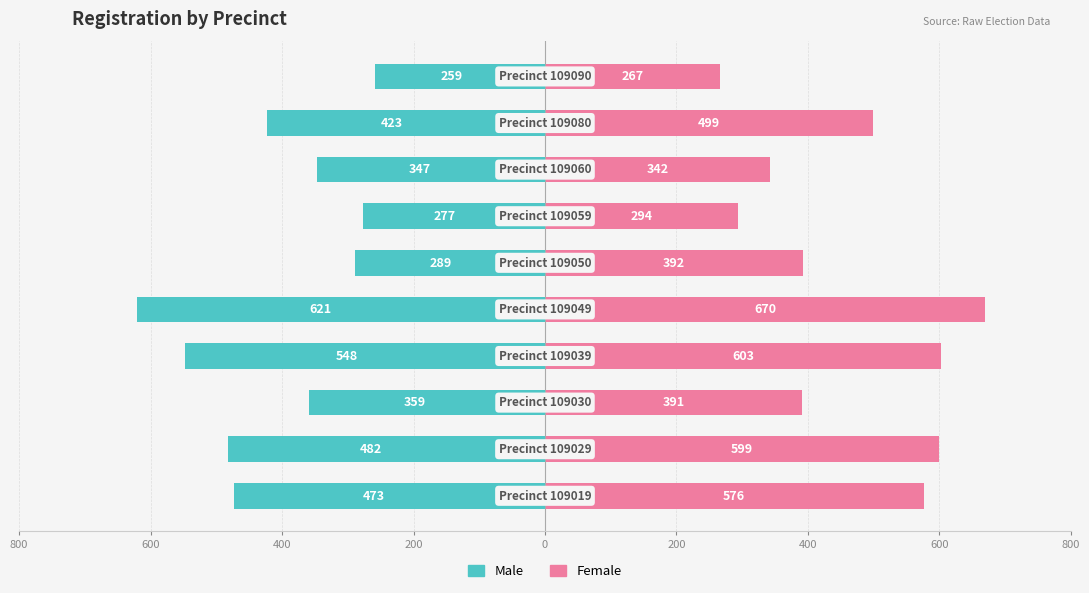

Which series has the largest range (max minus min)?

Female